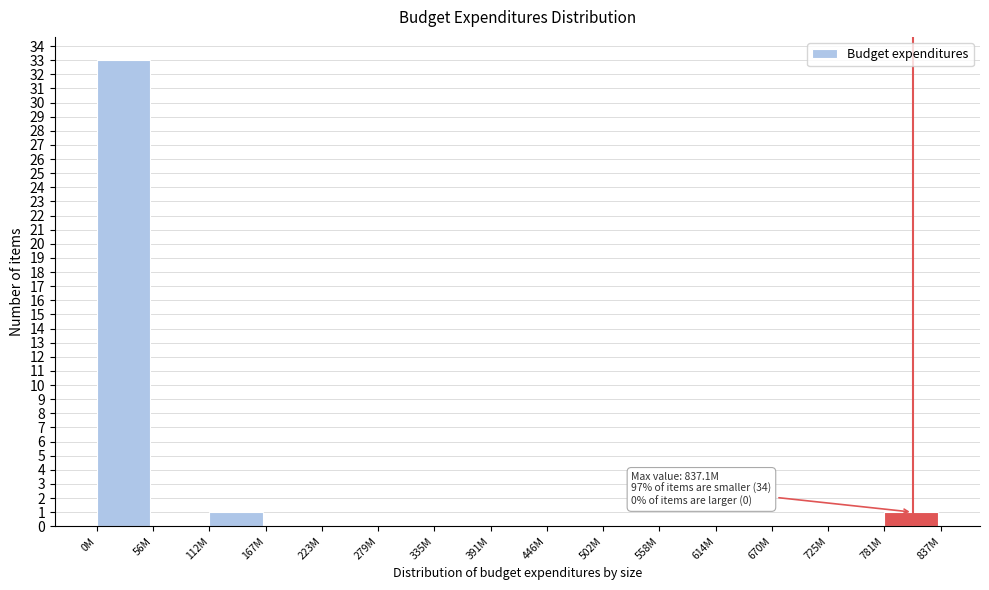

Reading left to right, list all the values displayed in this chart.

0M=33	56M=0	112M=1	167M=0	223M=0	279M=0	335M=0	391M=0	446M=0	502M=0	558M=0	614M=0	670M=0	725M=0	781M=1